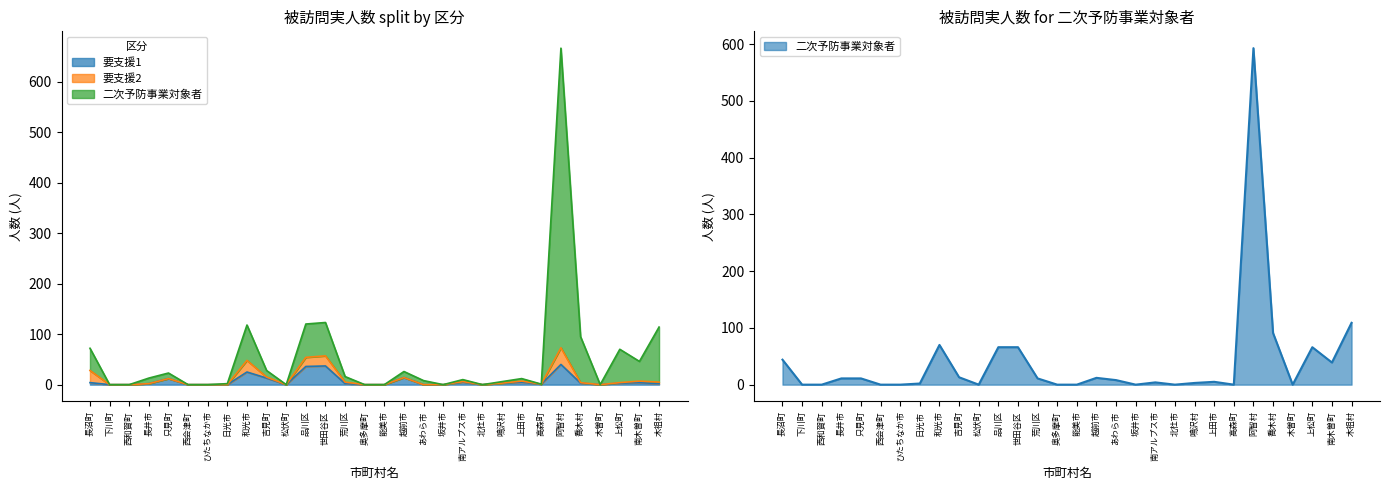

At which label does 二次予防事業対象者 reach its peak?

阿智村